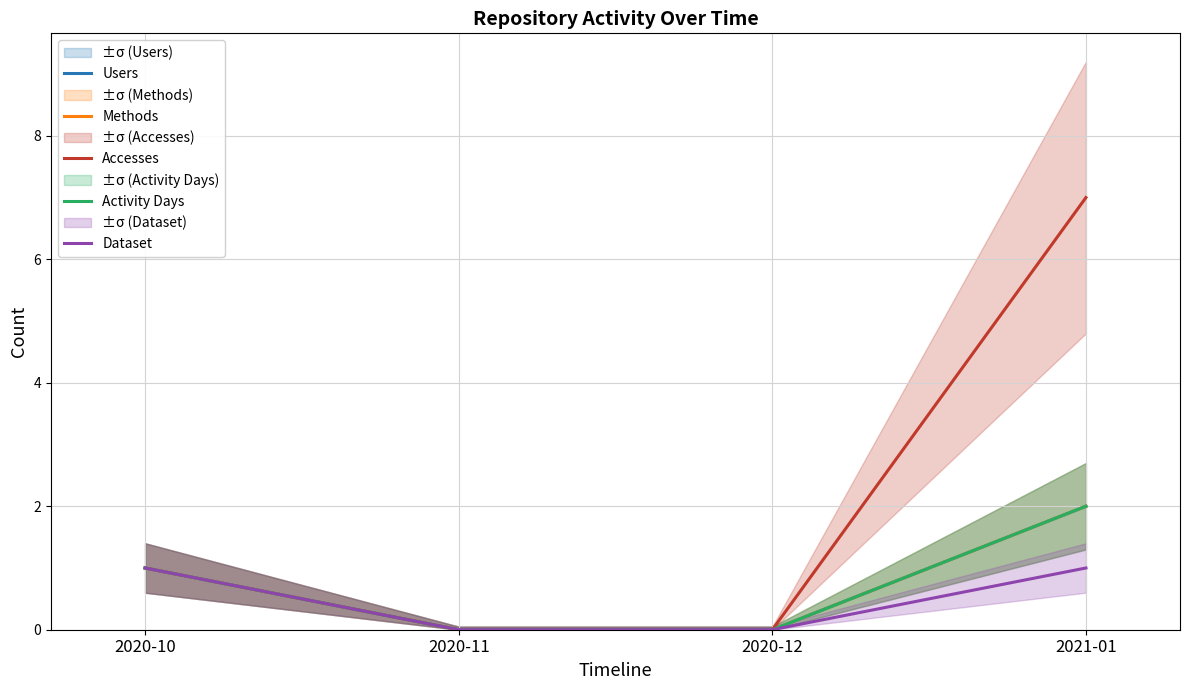

How many values in the Methods series exceed 1?

1